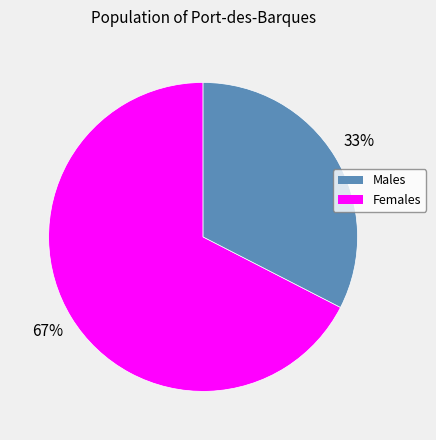

To the nearest percent, what is the average slice percentage?

50%